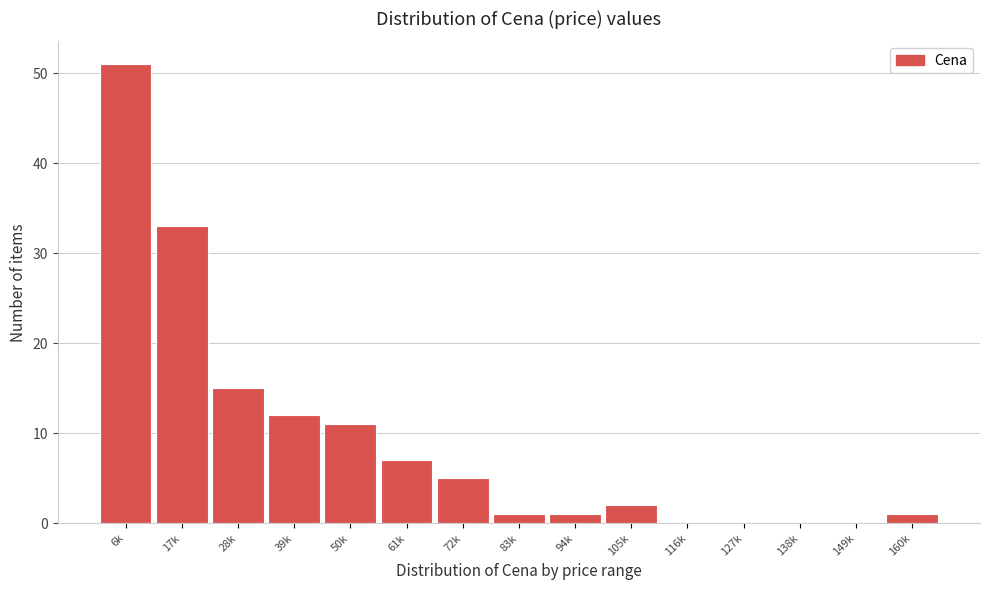

Reading left to right, list all the values displayed in this chart.

6k=51	17k=33	28k=15	39k=12	50k=11	61k=7	72k=5	83k=1	94k=1	105k=2	116k=0	127k=0	138k=0	149k=0	160k=1